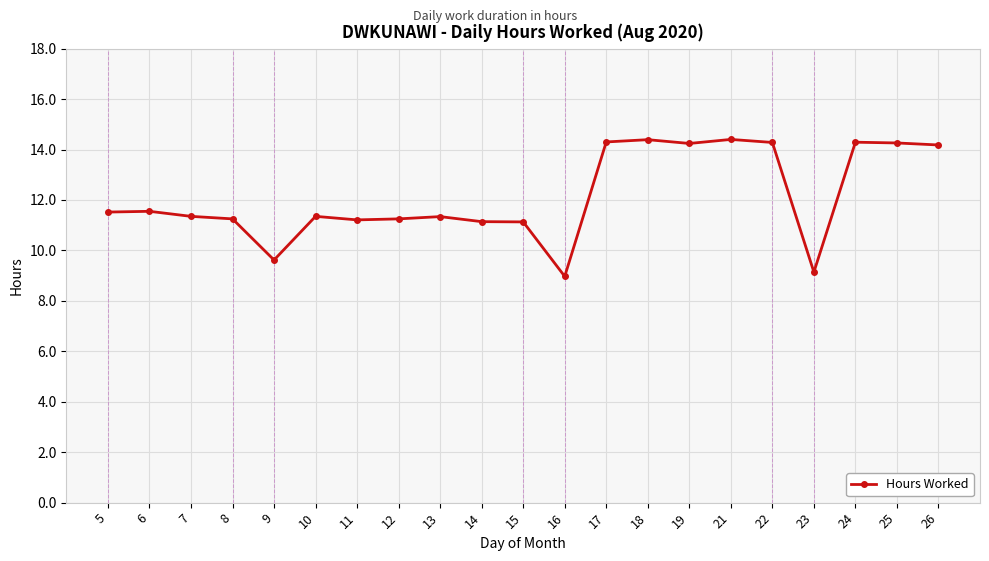

The value at 21 is 14.4. True or false?

True